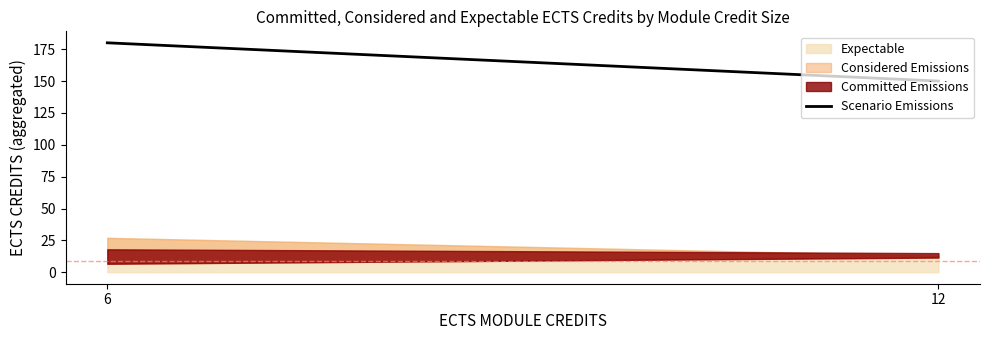

List the labels in order of value, largest first.

6, 12